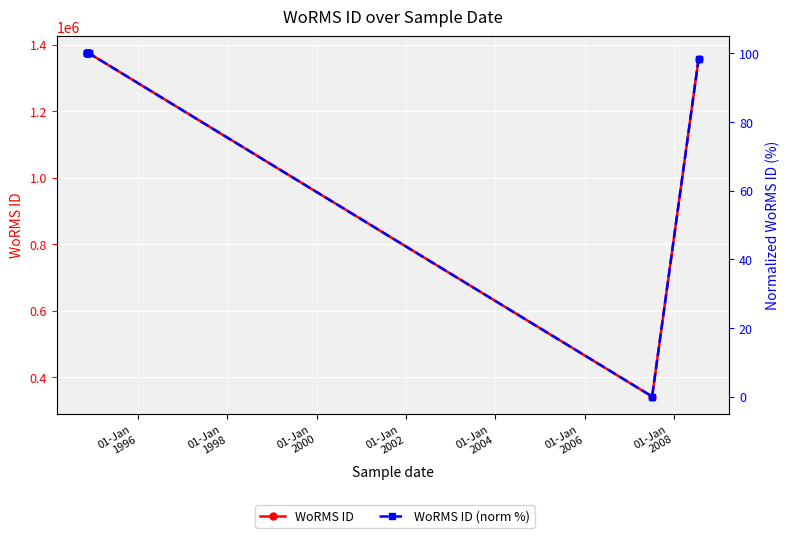

Which series has the largest range (max minus min)?

WoRMS ID